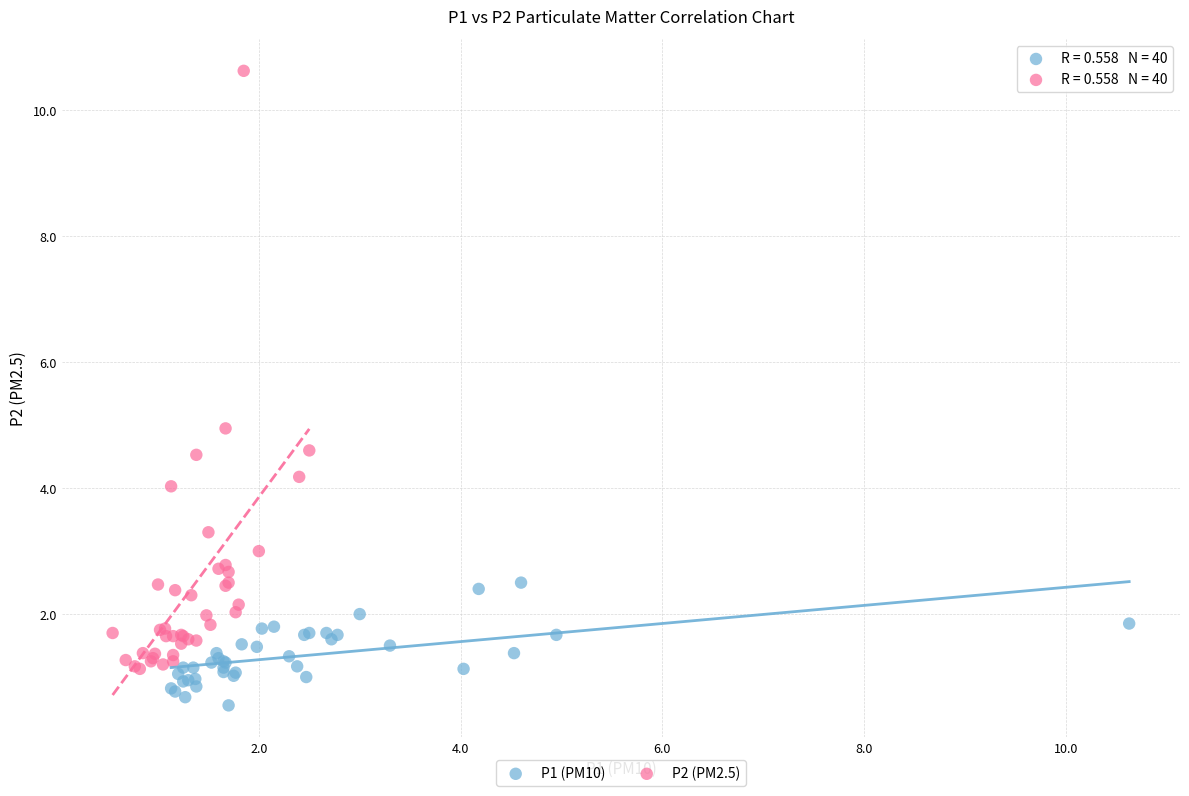

Which series contains the lowest Y value?

P1 (PM10)